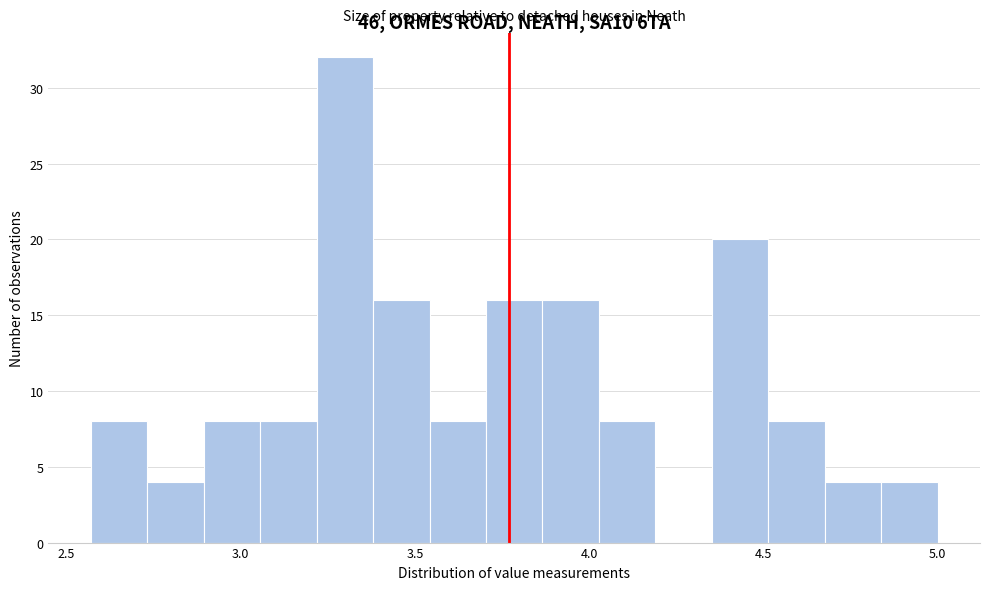

Read against the x-axis, roughly where is the centre of the tallest bar?

3.30